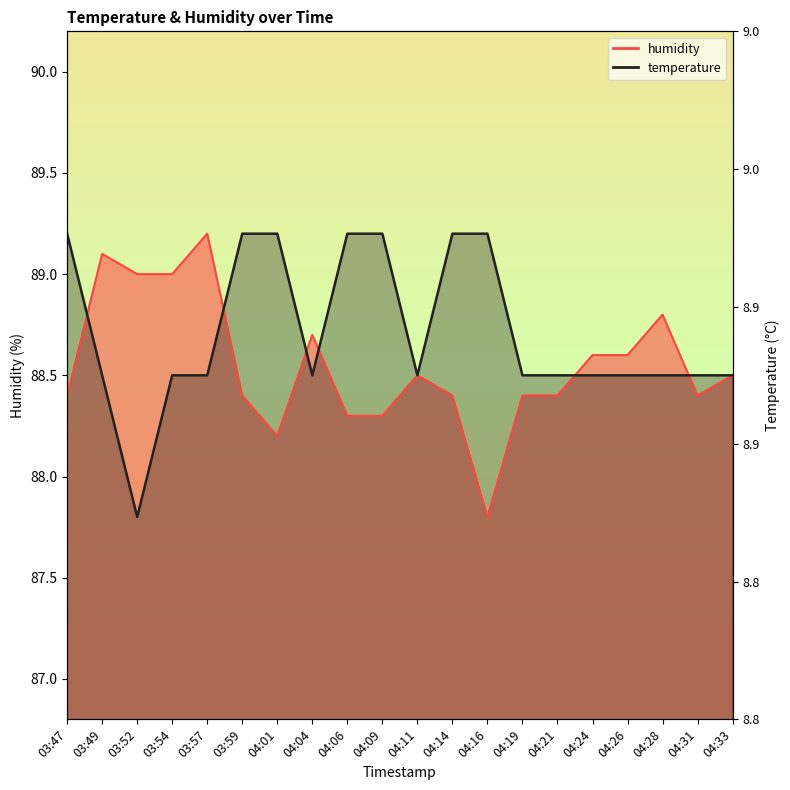

At which category is the sum across all series the highest?

03:57